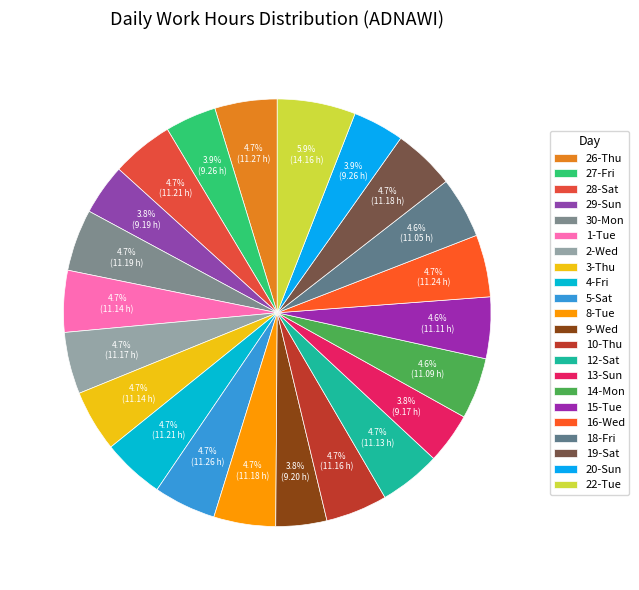

Rank the categories by value from highest to lowest.

22-Tue, 26-Thu, 5-Sat, 16-Wed, 28-Sat, 4-Fri, 30-Mon, 8-Tue, 19-Sat, 2-Wed, 10-Thu, 1-Tue, 3-Thu, 12-Sat, 15-Tue, 14-Mon, 18-Fri, 27-Fri, 20-Sun, 9-Wed, 29-Sun, 13-Sun